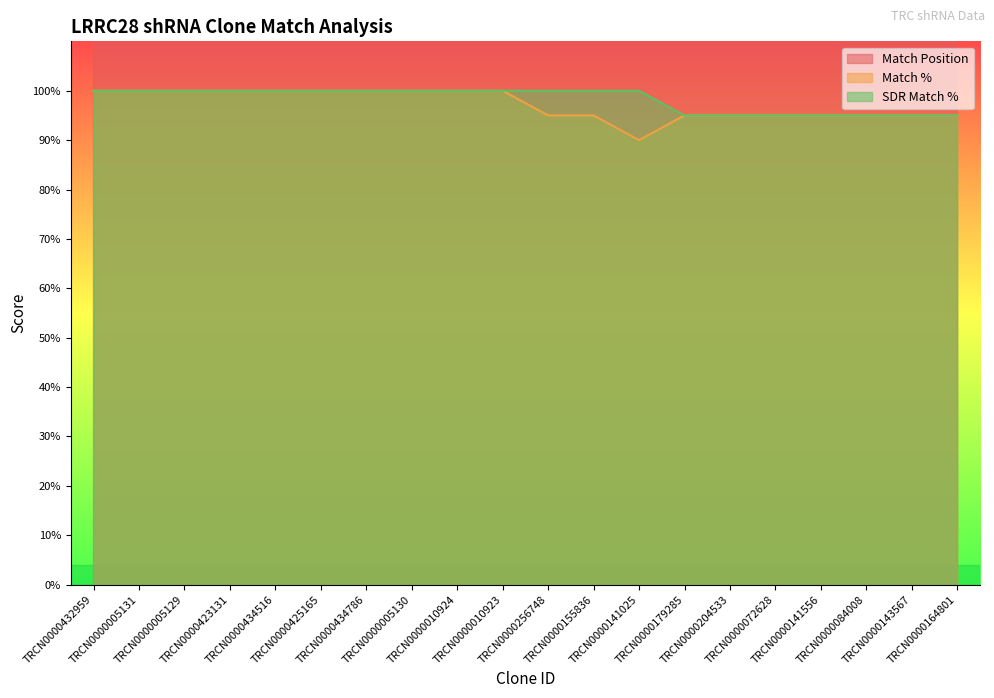

True or false: Match Position and Match % cross at least once.

False